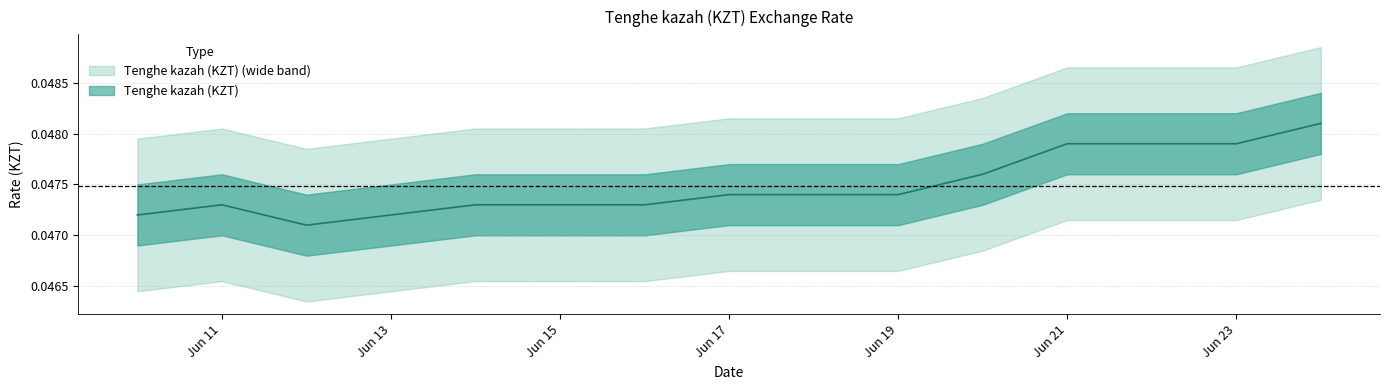

How many interior local valleys (lower than both neighbors) does the data have?

1